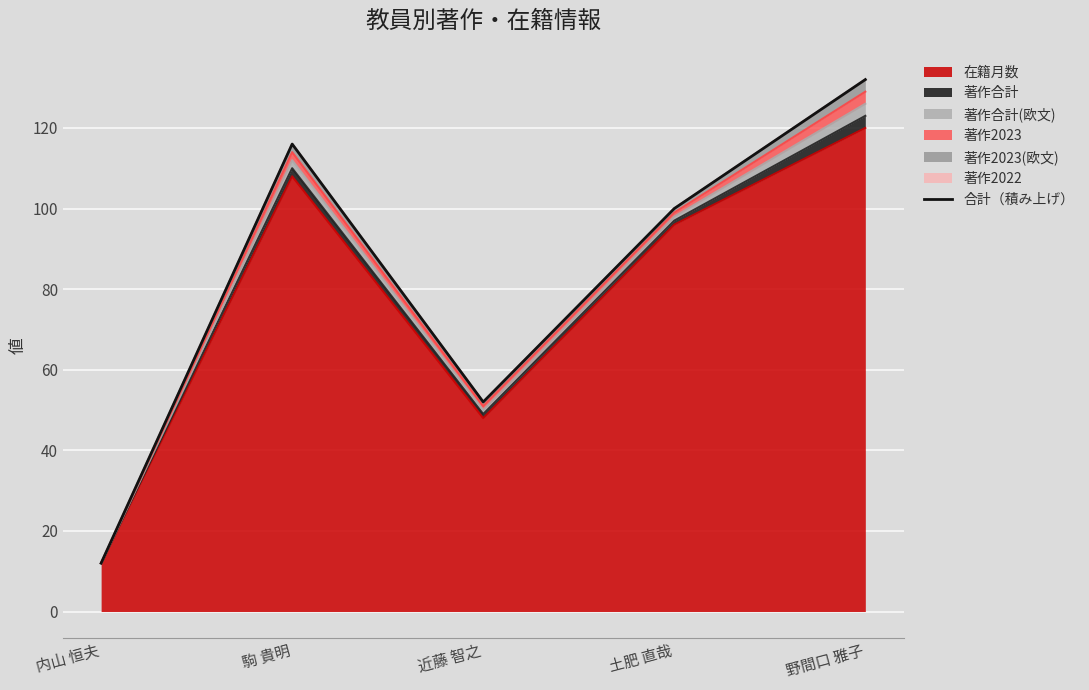

How many values exceed 100?

2